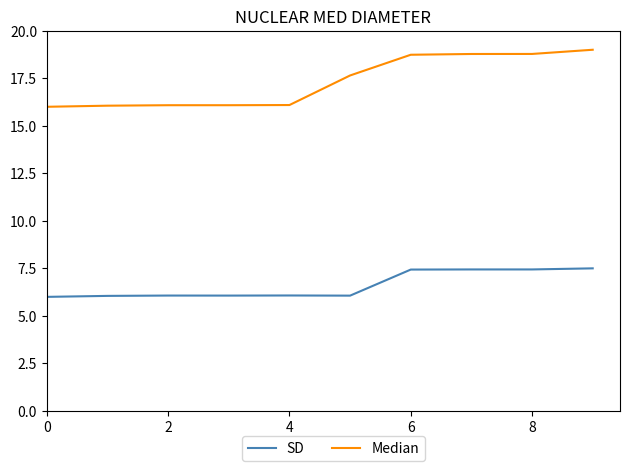

Which series has the largest range (max minus min)?

Median